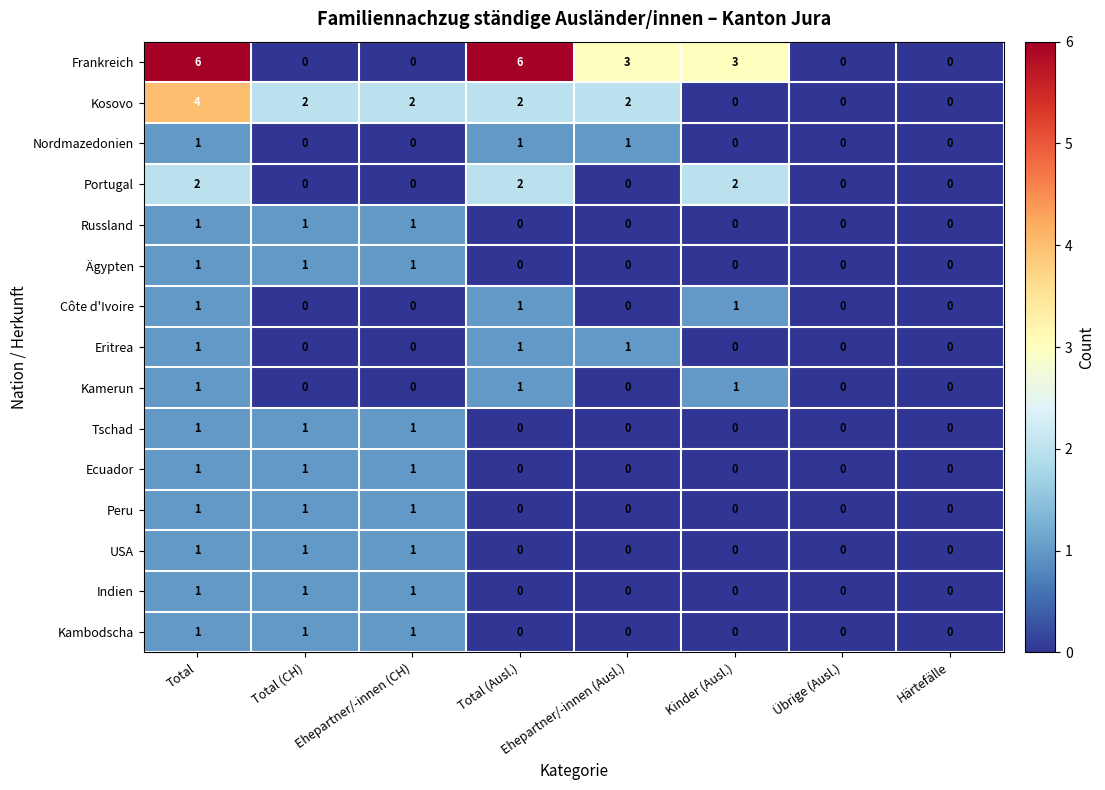

What is the total value across all series at Ehepartner/-innen (CH)?

10